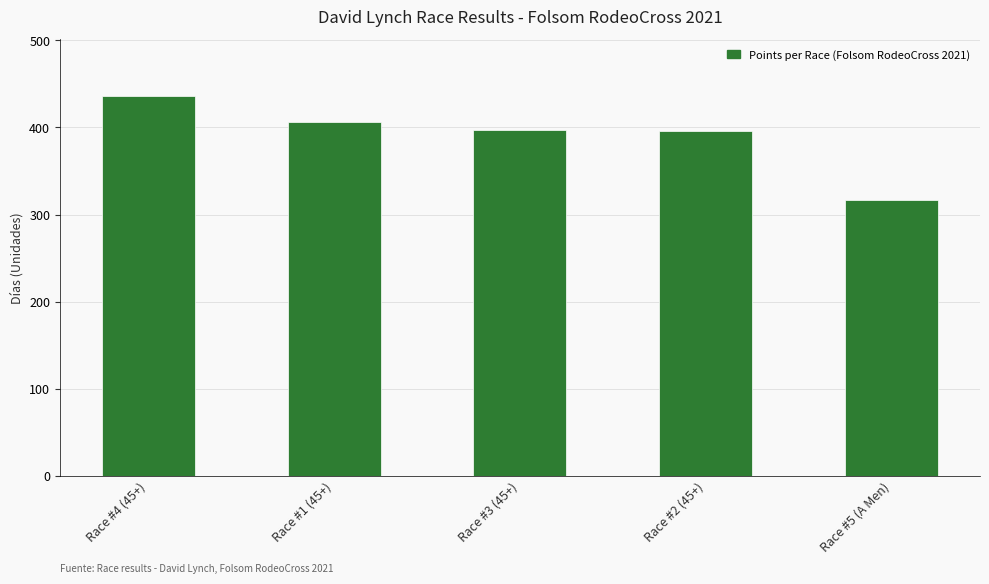

How many categories are shown in the chart?

5